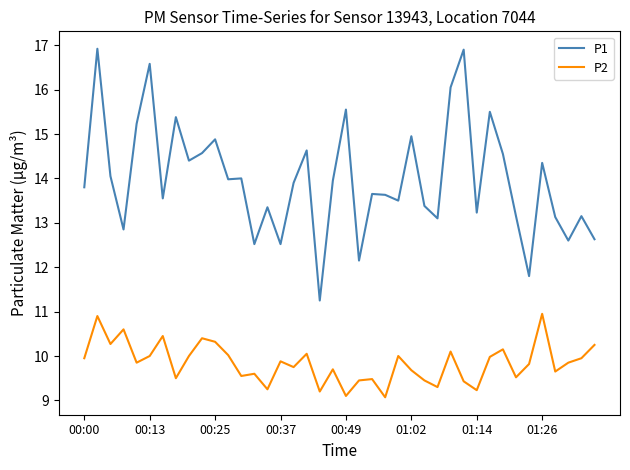

Which series has the widest spread of values?

P1